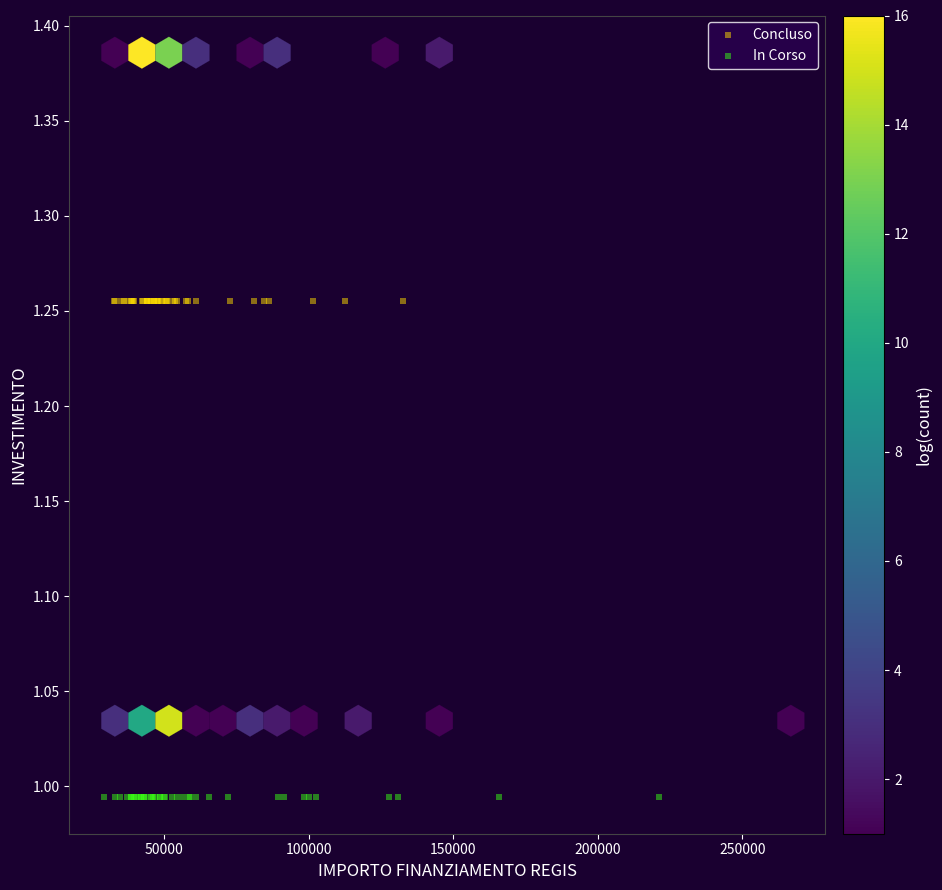

Which series contains the highest Y value?

Concluso